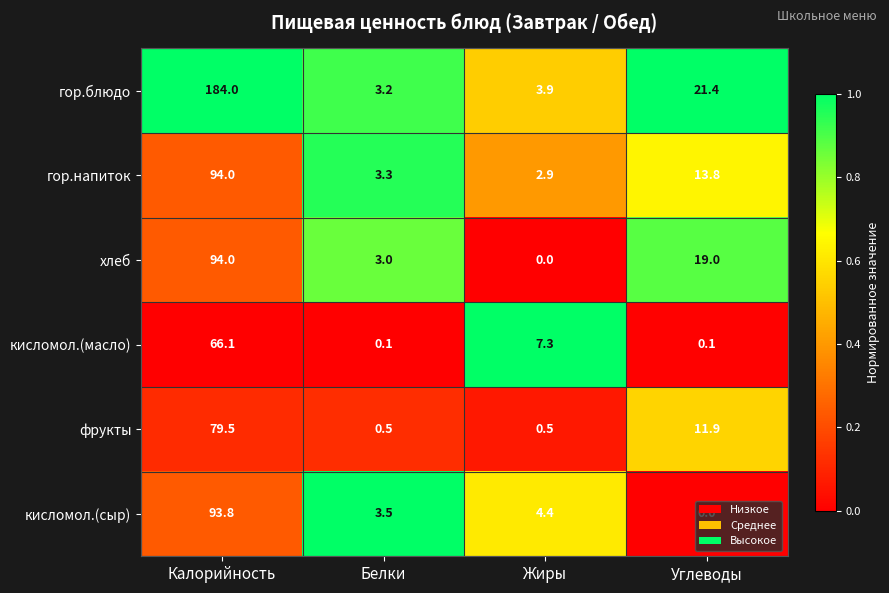

What is the total value across all series at Углеводы?

66.2